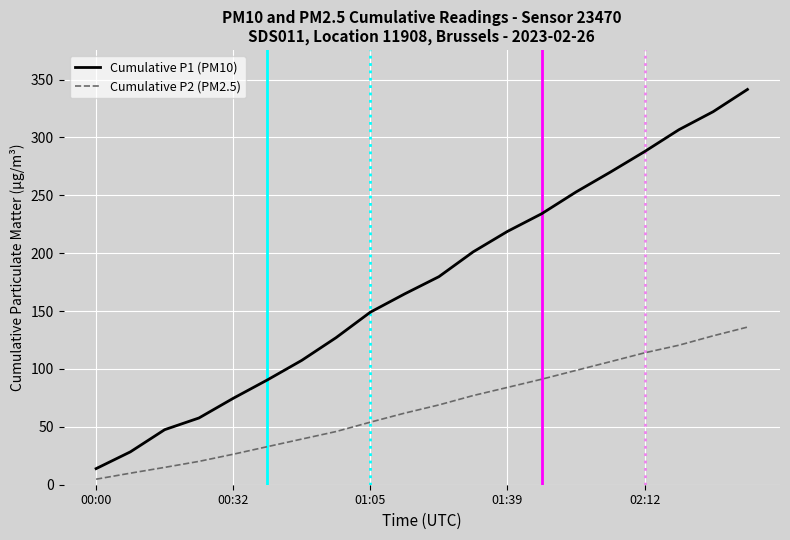

True or false: Cumulative P2 (PM2.5) and Cumulative P1 (PM10) cross at least once.

False